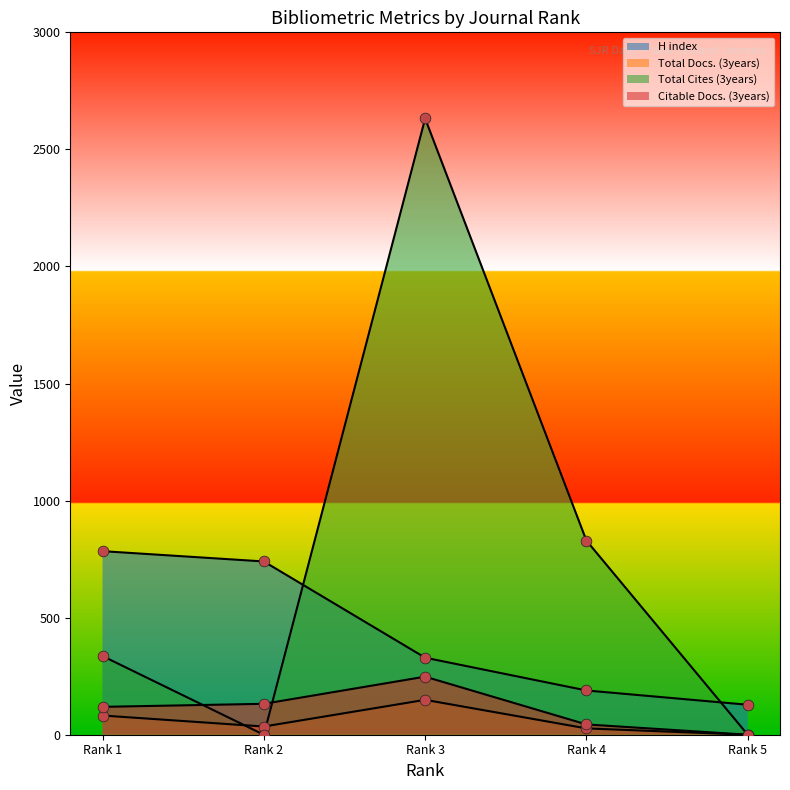

Which series reaches the maximum Y coordinate?

Total Cites (3years)